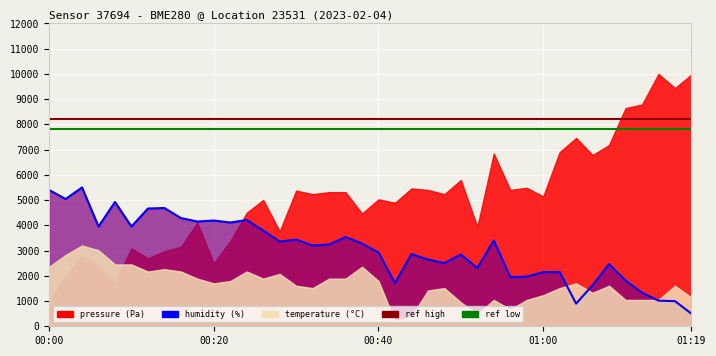

True or false: humidity line and pressure ref low cross at least once.

False